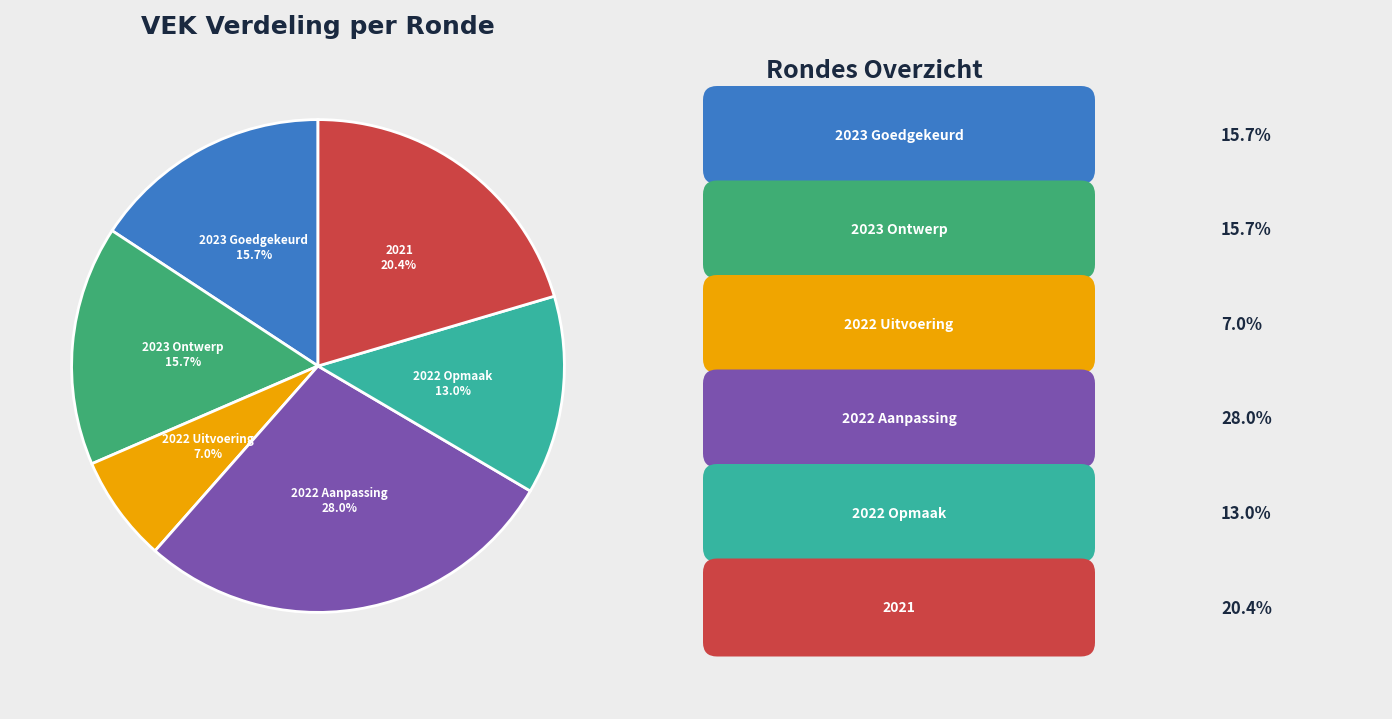

Is there a majority slice in this chart?

No